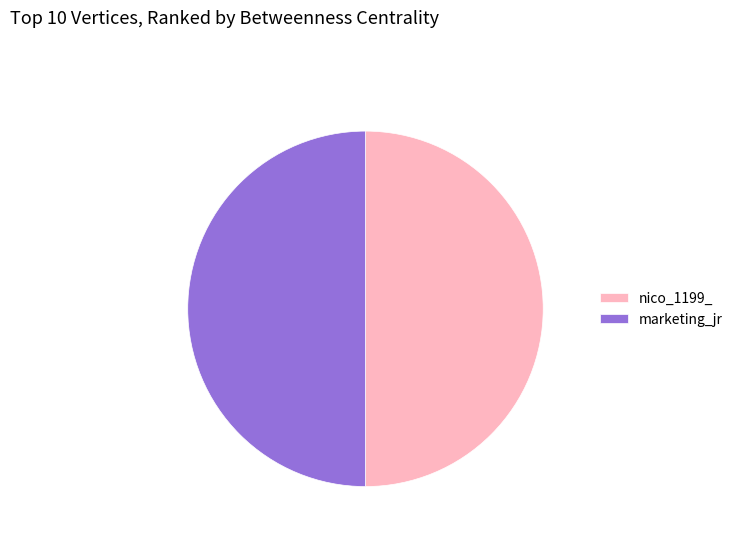

True or false: marketing_jr accounts for 60% of the total.

False